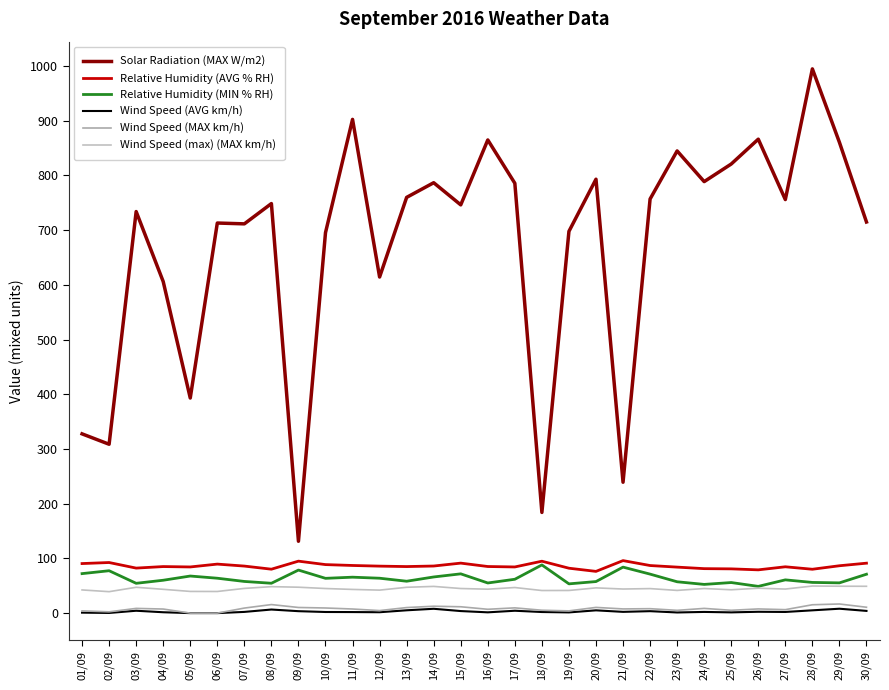

Between 08/09 and 22/09, which series saw the biggest shift?

Relative Humidity (MIN % RH)